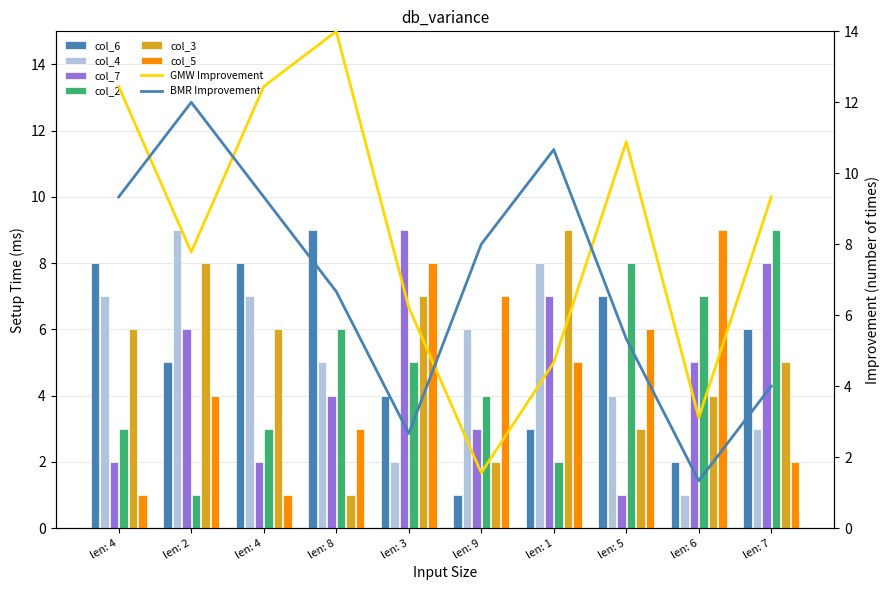

What is the lowest value of the col_4 series?

1